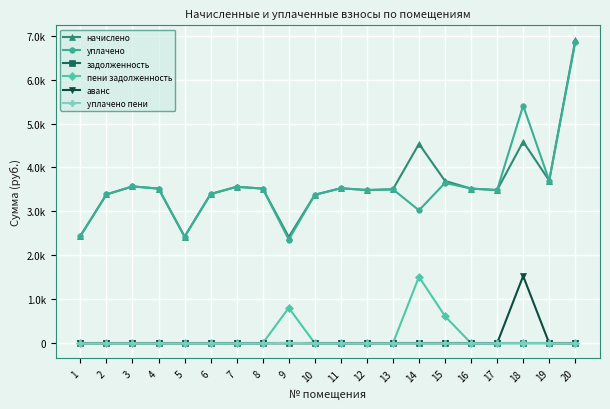

True or false: уплачено and уплачено пени cross at least once.

False